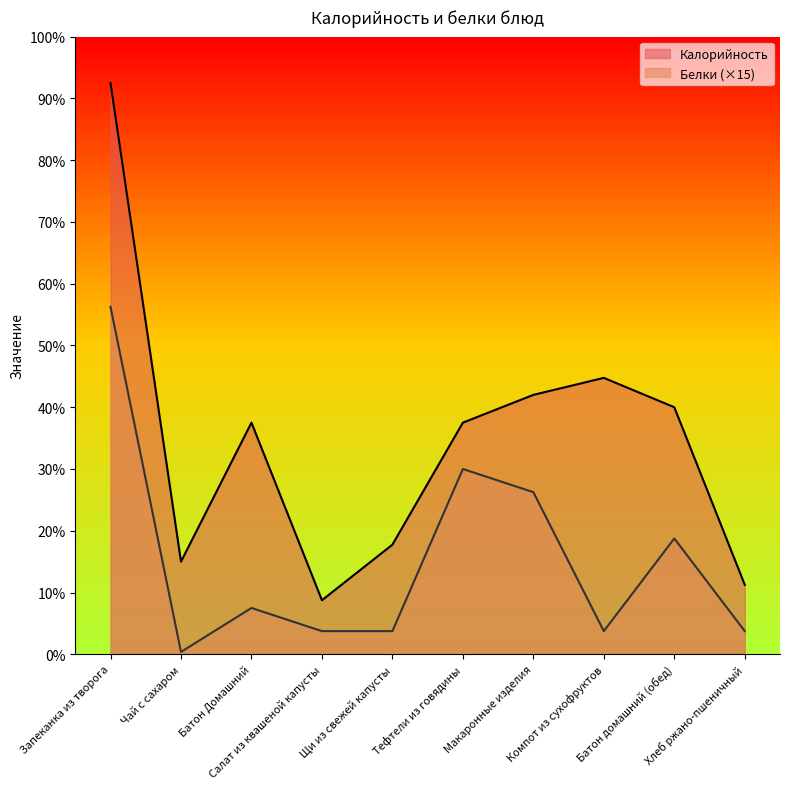

What is the label of the 4th point from the right?

Макаронные изделия